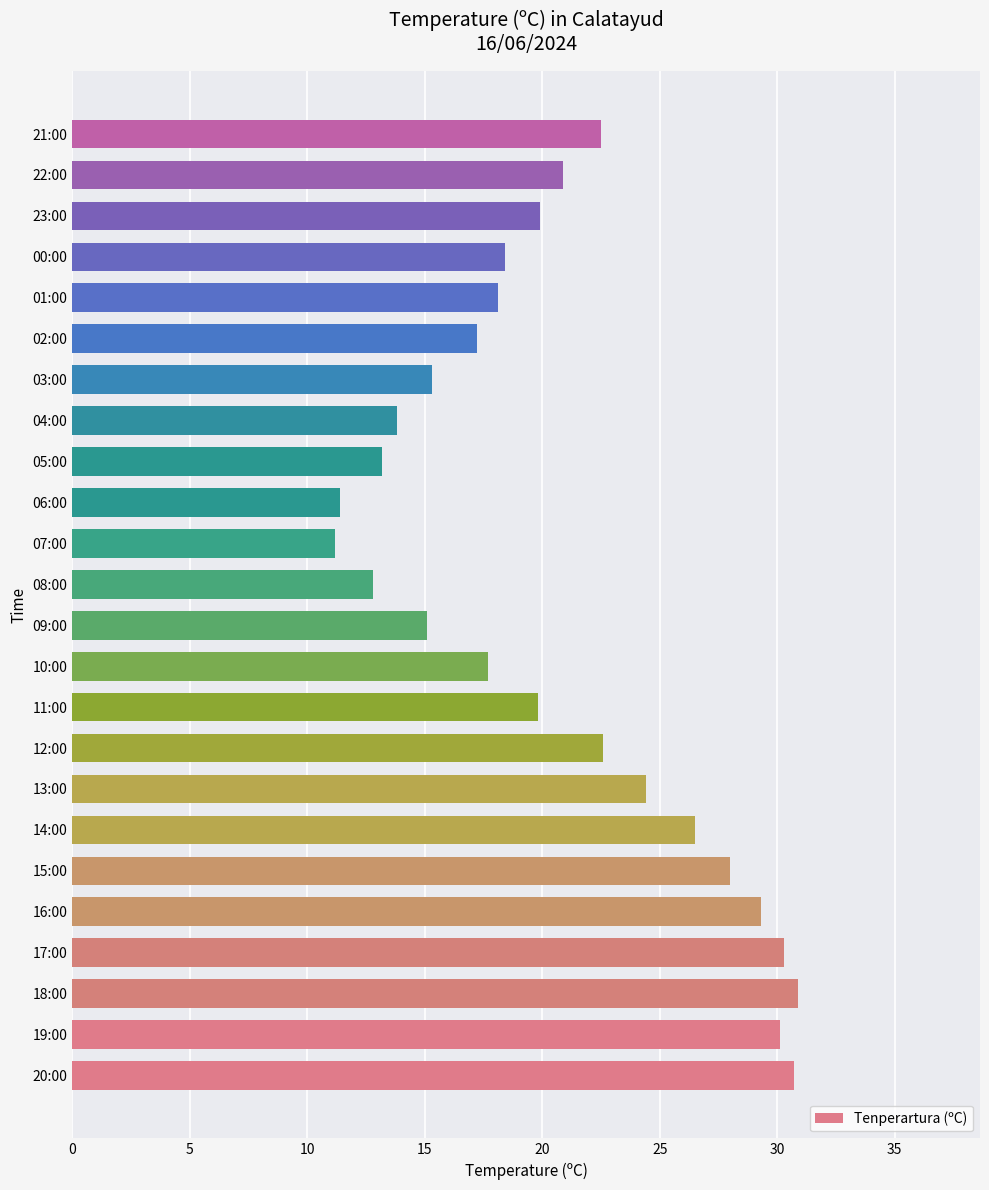

What is the sum of all values?

500.1